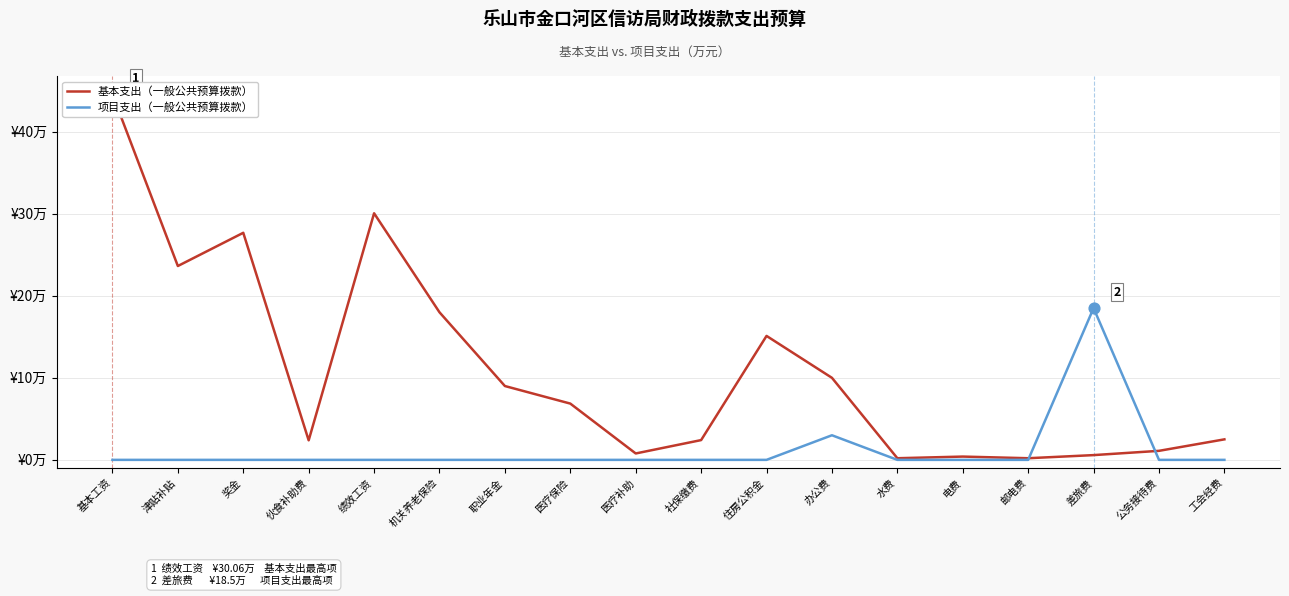

At which category is the sum across all series the highest?

基本工资